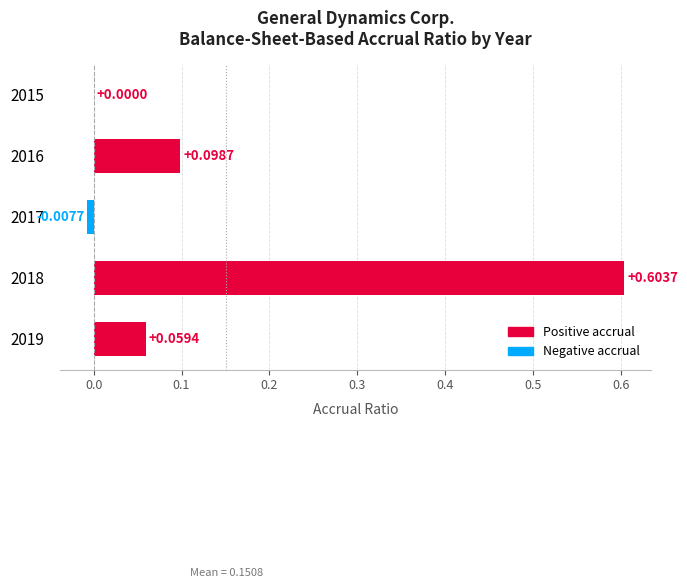

Count the number of categories in the chart.

5